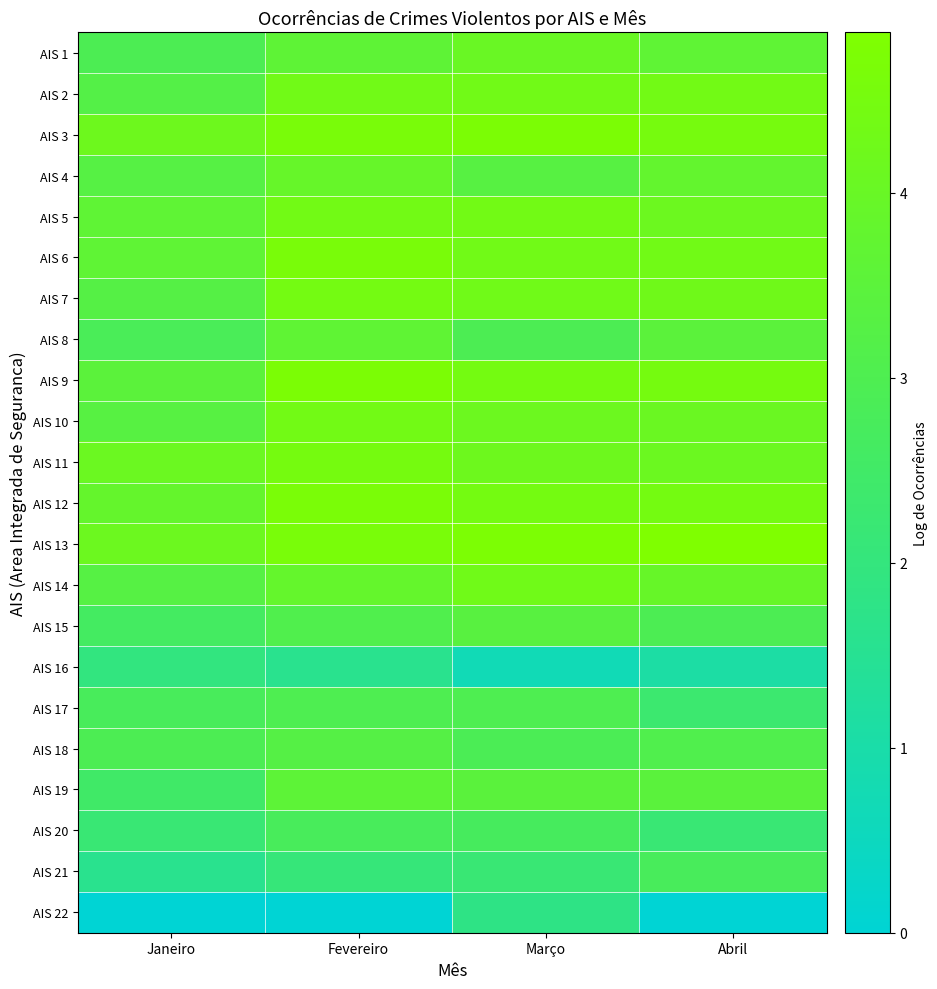

Between Fevereiro and Abril, which is larger?

Abril